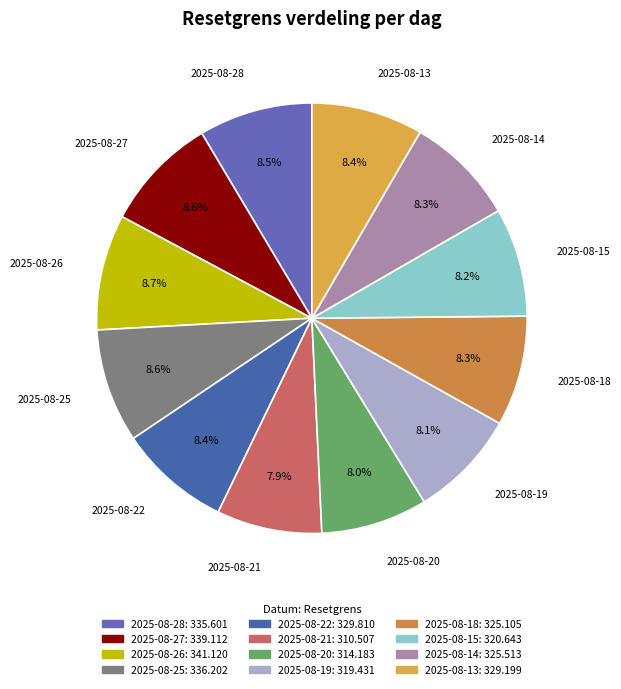

Is there any slice that represents more than half of the pie?

No